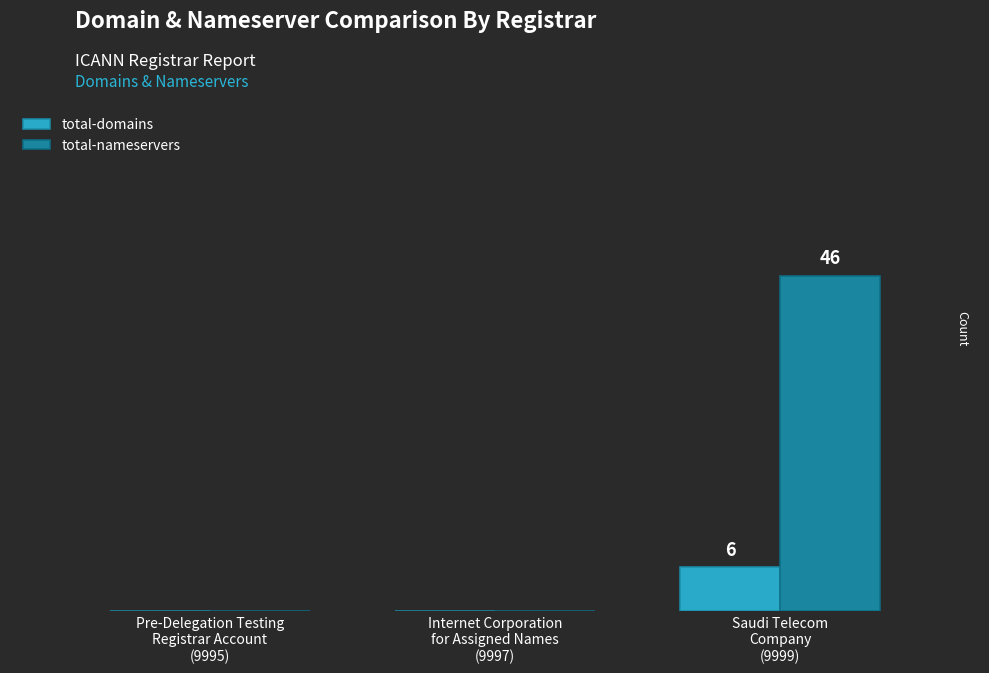

Which series changed the most between Pre-Delegation Testing
Registrar Account
(9995) and Internet Corporation
for Assigned Names
(9997)?

total-domains